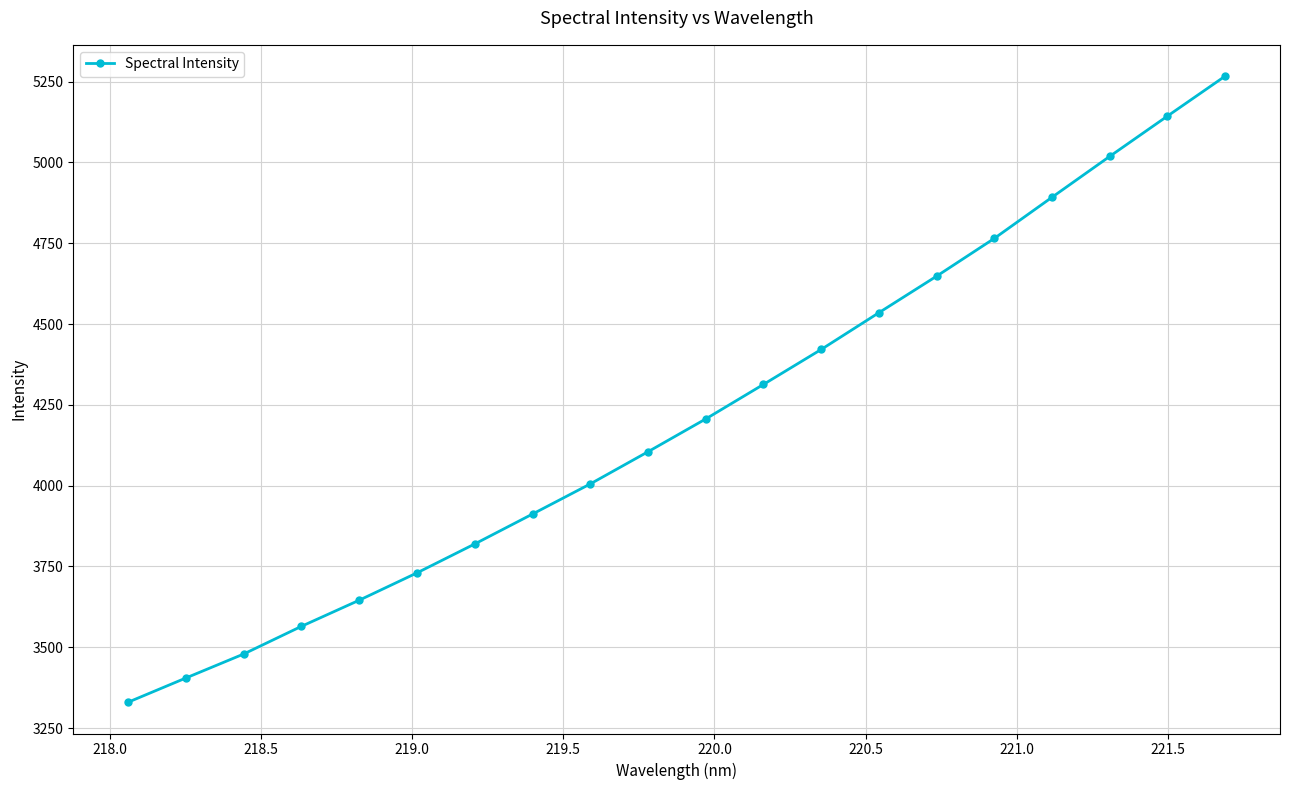

True or false: the data has more than 1 interior local peaks.

False